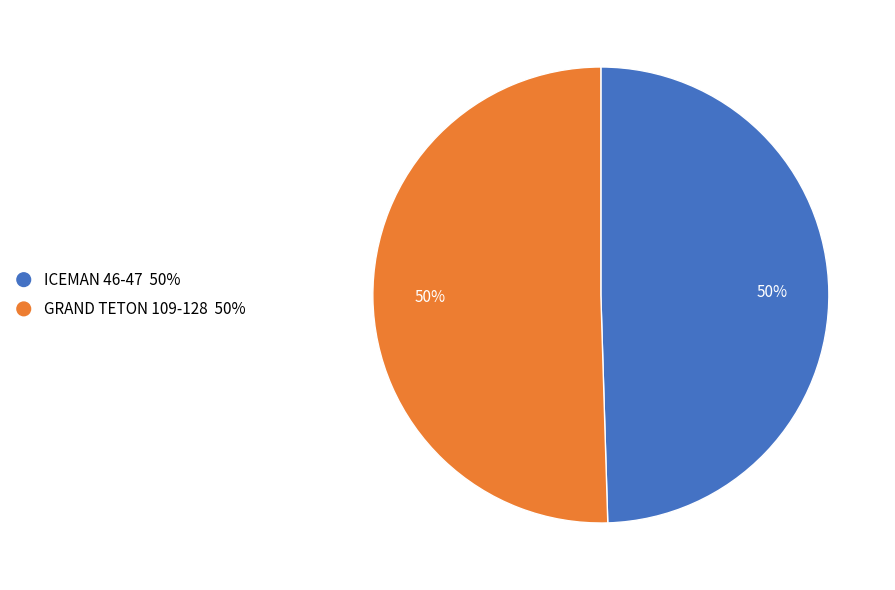

Combined, do ICEMAN 46-47 and GRAND TETON 109-128 account for over 50%?

Yes